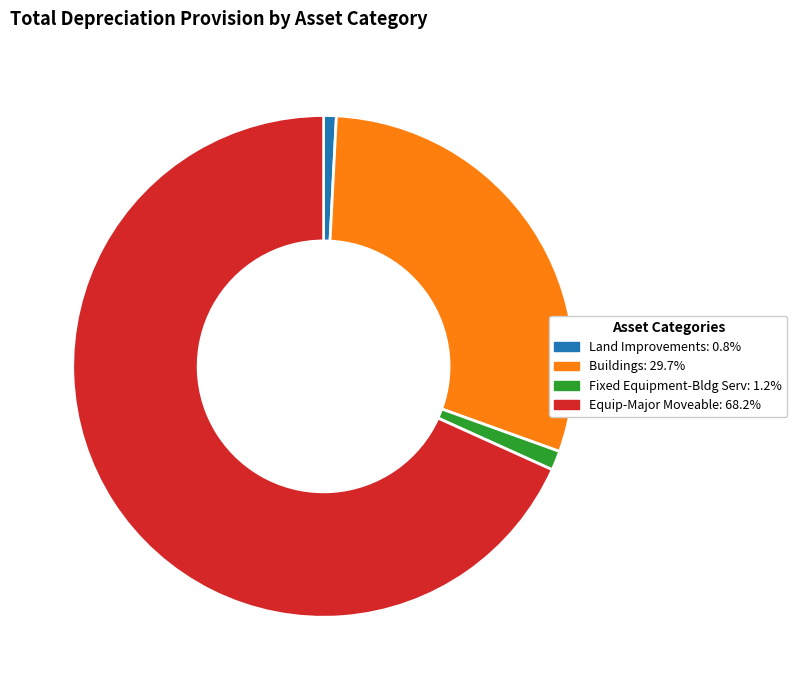

Does any single category account for the majority?

Yes